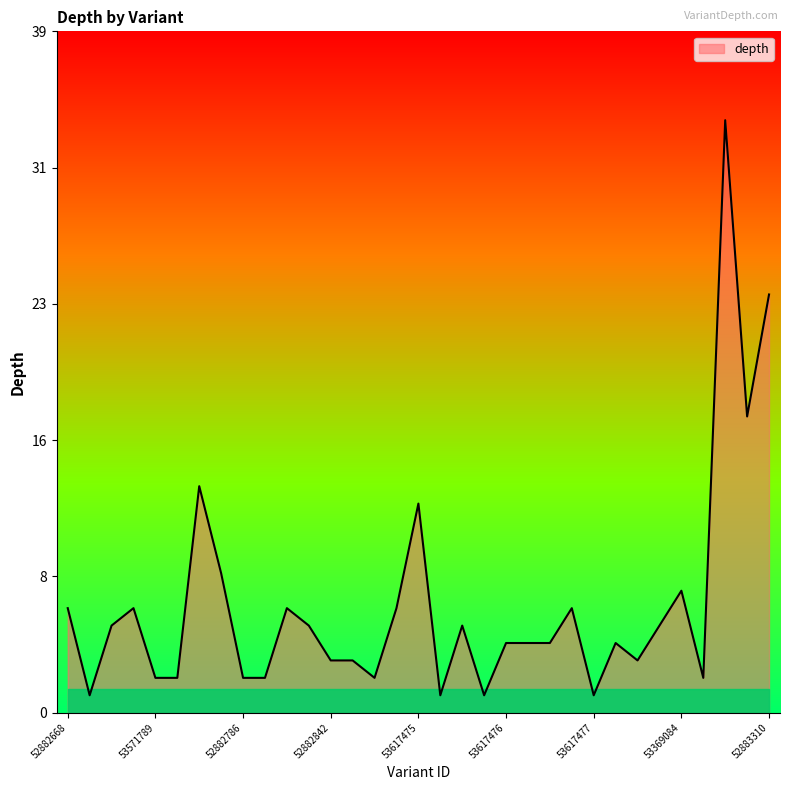

Does the chart display data point markers on the line(s)?

No